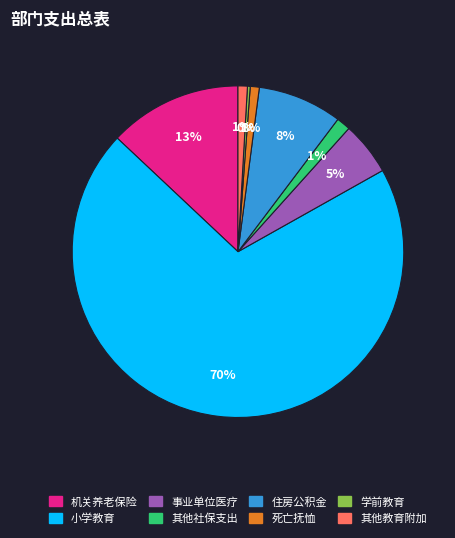

Is there a majority slice in this chart?

Yes